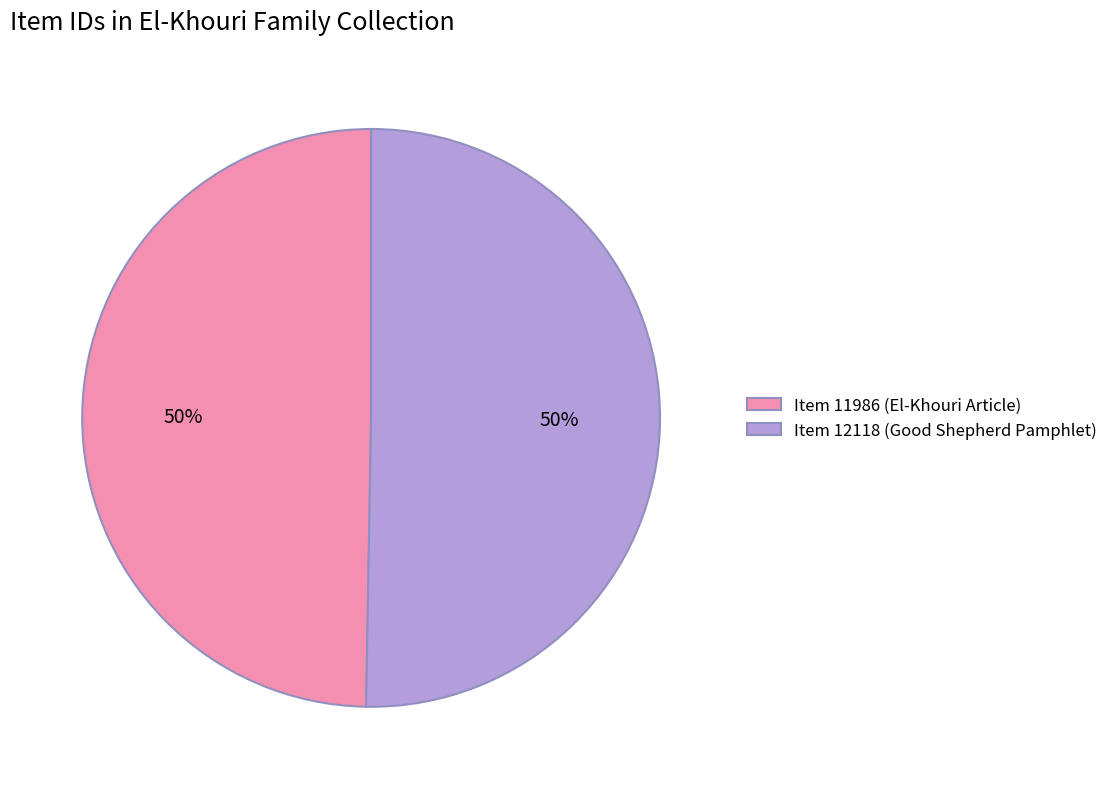

What percentage is the Item 12118 (Good Shepherd Pamphlet) slice, to the nearest percent?

50%